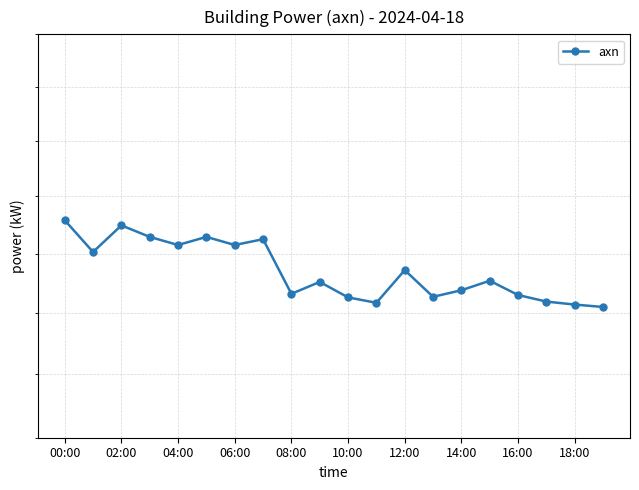

The chart shows a value of 30.5 at 15. True or false?

True